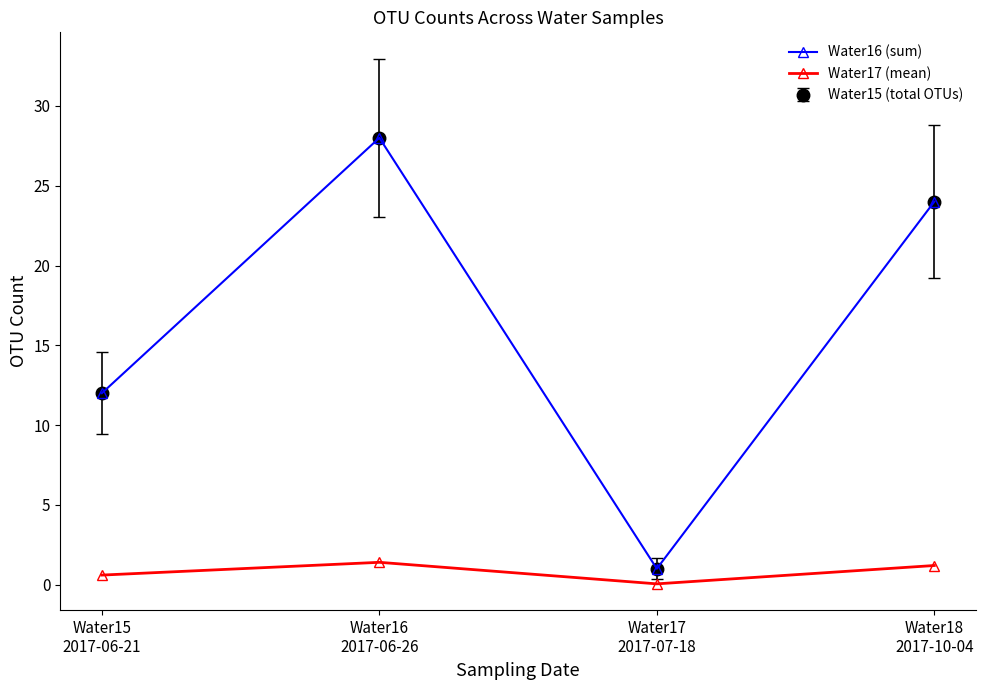

At which label does Water16 (sum) reach its minimum?

Water17
2017-07-18